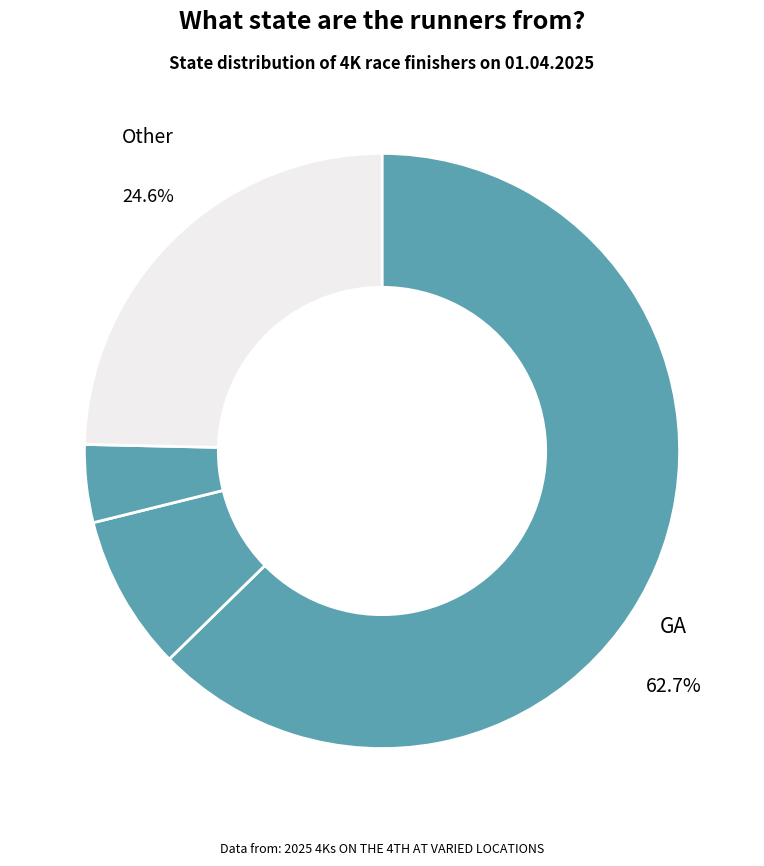

What is the smallest slice in the pie chart?

VA